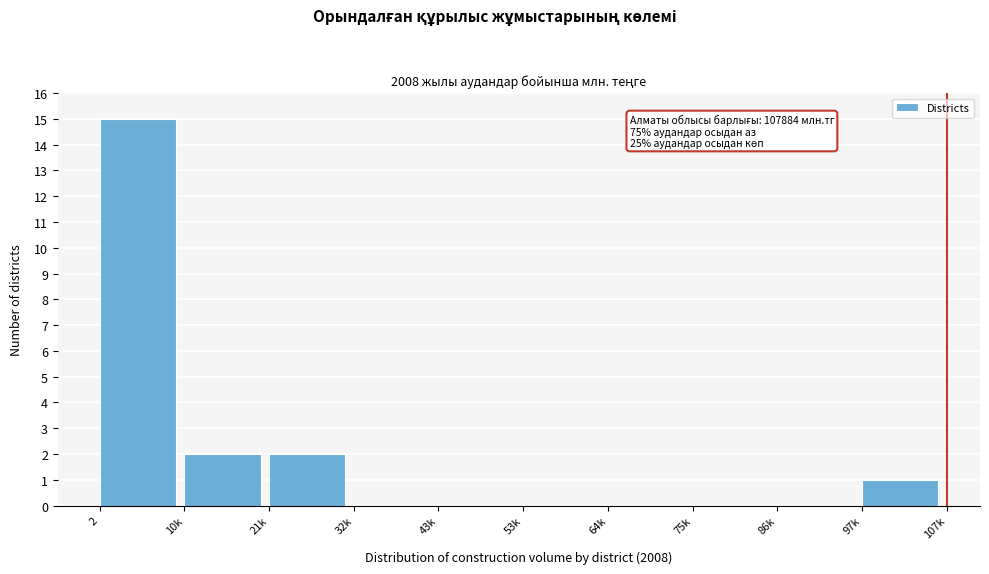

Reading right to left, extract all data points from this chart.

97k=1	86k=0	75k=0	64k=0	53k=0	43k=0	32k=0	21k=2	10k=2	2=15